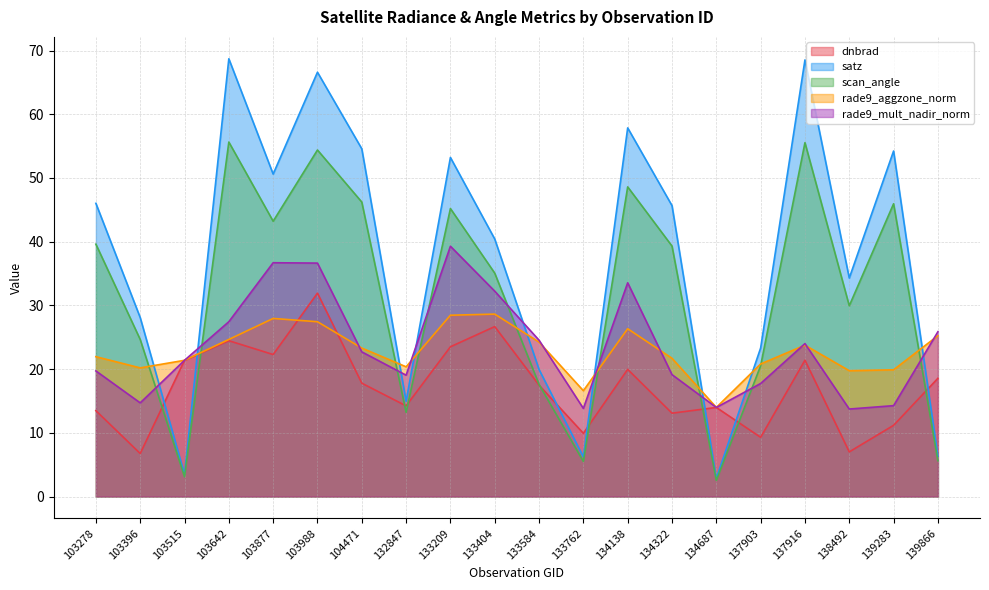

Reading left to right, list all the values displayed in this chart.

dnbrad: 13.5	6.7	21.4	24.5	22.3	31.9	17.8	14.2	23.5	26.7	17.5	9.9	20.0	13.1	14.0	9.3	21.4	7.0	11.2	18.6
satz: 46.0	28.1	3.5	68.7	50.6	66.6	54.6	14.9	53.2	40.4	19.9	6.2	57.9	45.7	2.8	23.3	68.5	34.3	54.2	6.3
scan_angle: 39.6	24.6	3.1	55.6	43.2	54.4	46.2	13.2	45.2	35.1	17.6	5.5	48.6	39.3	2.5	20.5	55.5	29.9	46.0	5.6
rade9_aggzone_norm: 21.9	20.2	21.4	24.7	28.0	27.4	23.3	20.4	28.5	28.6	24.2	16.6	26.3	21.7	14.0	20.8	23.8	19.7	19.9	25.2
rade9_mult_nadir_norm: 19.7	14.7	21.4	27.4	36.7	36.6	22.7	19.0	39.3	32.2	24.5	13.8	33.5	19.1	14.0	17.7	24.0	13.7	14.3	25.9